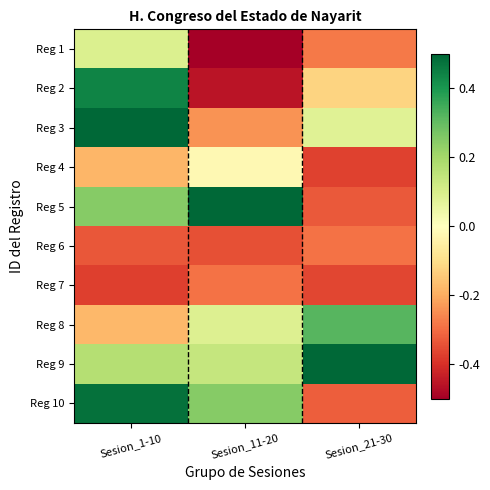

At how many categories does at least one series exceed 0?

3